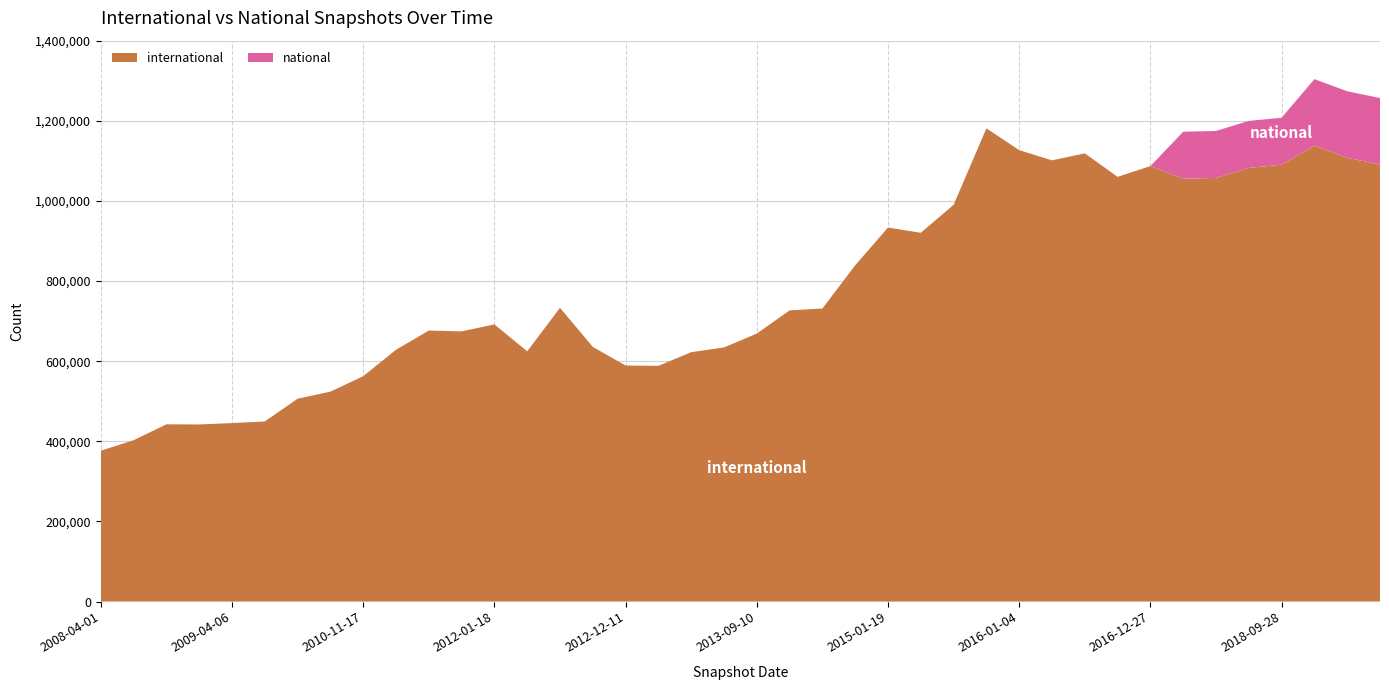

Reading left to right, list all the values displayed in this chart.

international: 376443	402698	442359	441995	445458	449546	506290	523957	562458	628509	676396	674402	691712	624650	733143	635538	589128	588328	622408	634258	668936	726705	731522	839367	933531	920439	990344	1181136	1126784	1101242	1118687	1060109	1086878	1055390	1057333	1082351	1090308	1137877	1107617	1090726
national: 0	0	0	0	0	0	0	0	0	0	0	0	0	0	0	0	0	0	0	0	0	0	0	0	0	0	0	0	0	0	0	0	0	117287	117287	117337	117337	166095	166095	166095